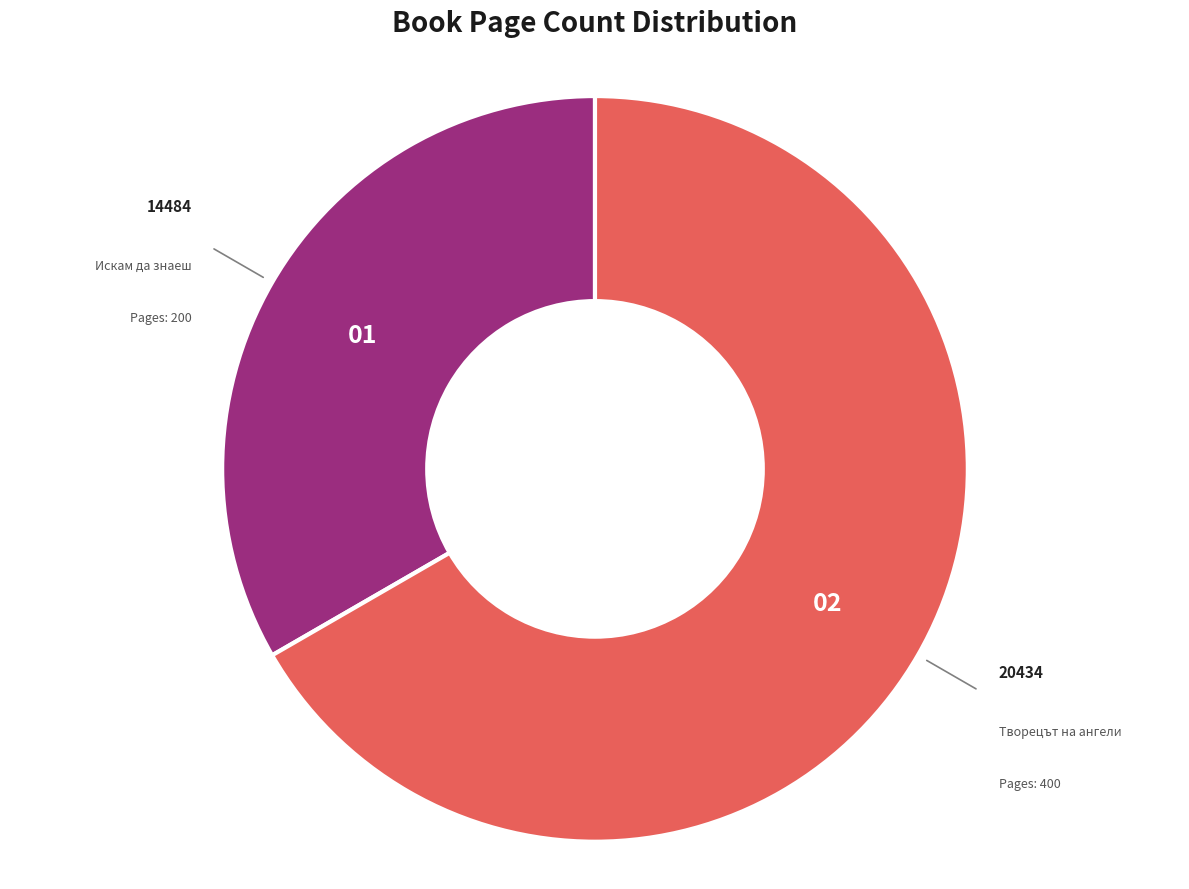

What is the majority slice?

20434